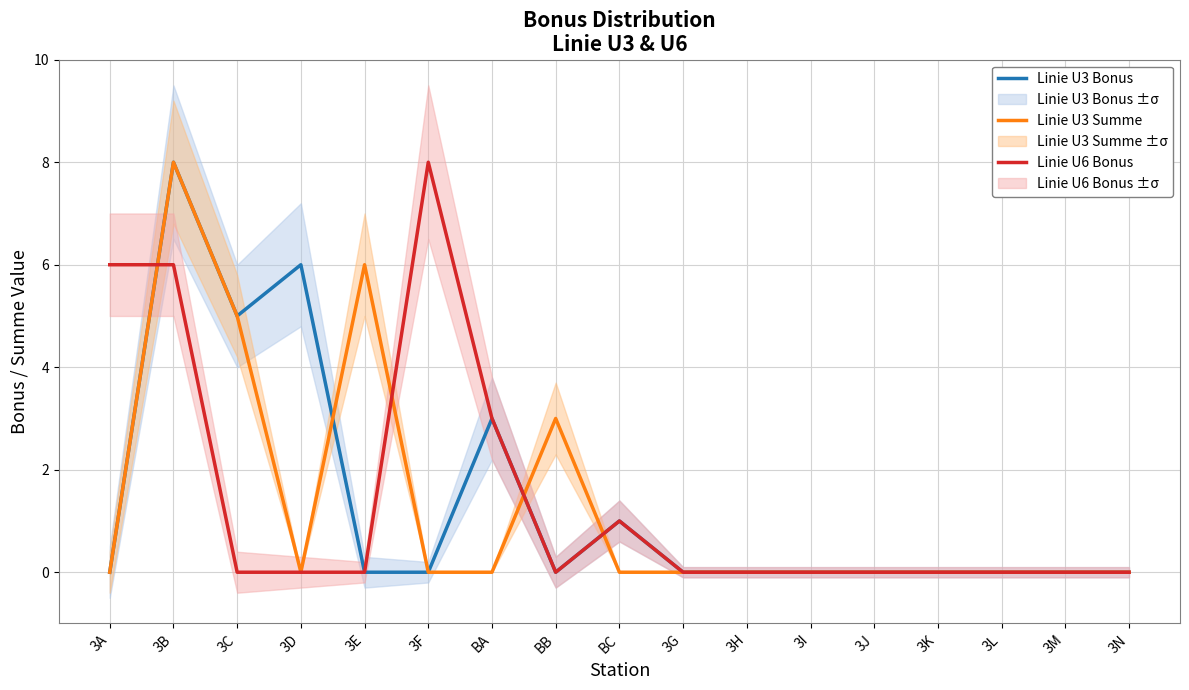

Reading left to right, transcribe all the data shown in this chart.

Linie U3 Bonus: 0	8	5	6	0	0	3	0	1	0	0	0	0	0	0	0	0
Linie U3 Summe: 0	8	5	0	6	0	0	3	0	0	0	0	0	0	0	0	0
Linie U6 Bonus: 6	6	0	0	0	8	3	0	1	0	0	0	0	0	0	0	0